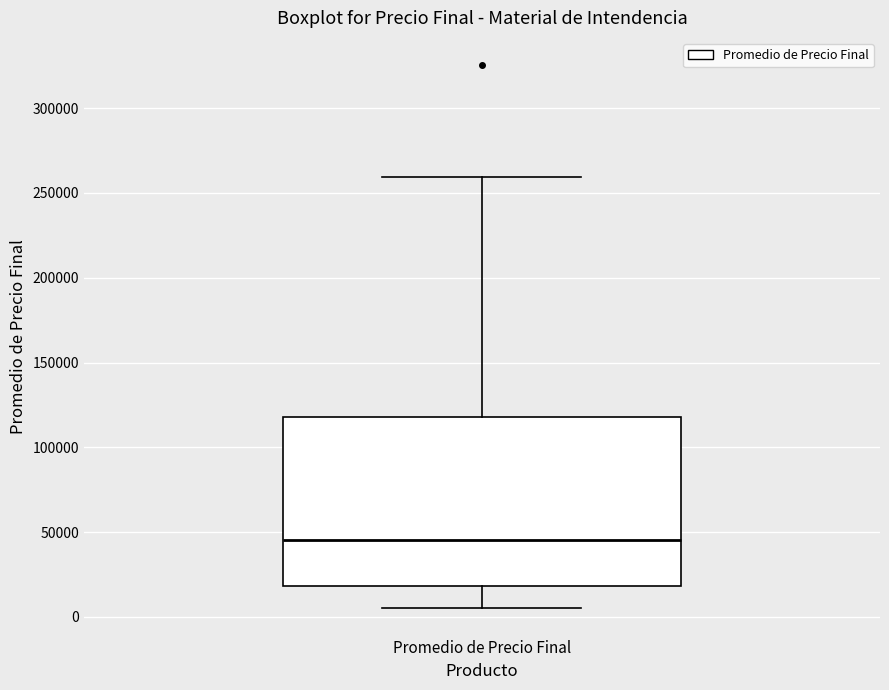

Transcribe this box plot: give where the median line is, the range the box spans, and where the two whiskers end, as read against the y-axis. The values are not printed on the chart, so give them approximately, as read against the axis.

median 45000, box 20000 to 120000, whiskers 5000 to 260000